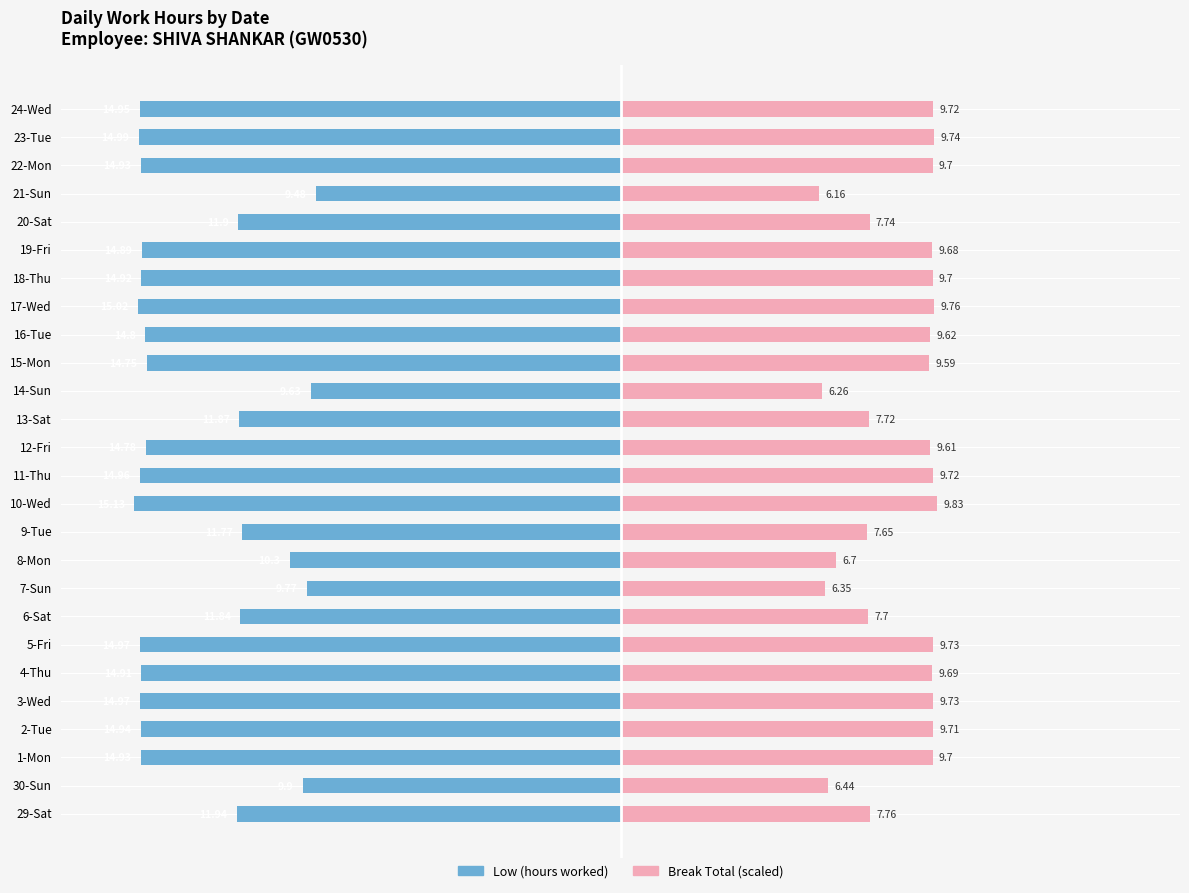

Count the number of categories in the chart.

26